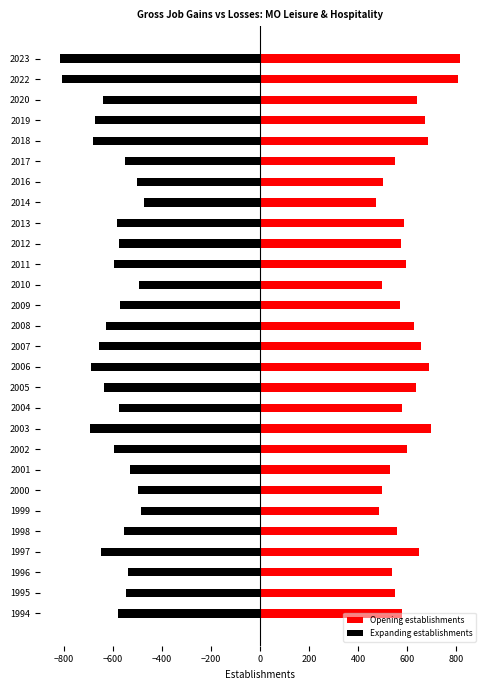

List the series in order of their overall mean, lowest first.

Expanding establishments, Opening establishments